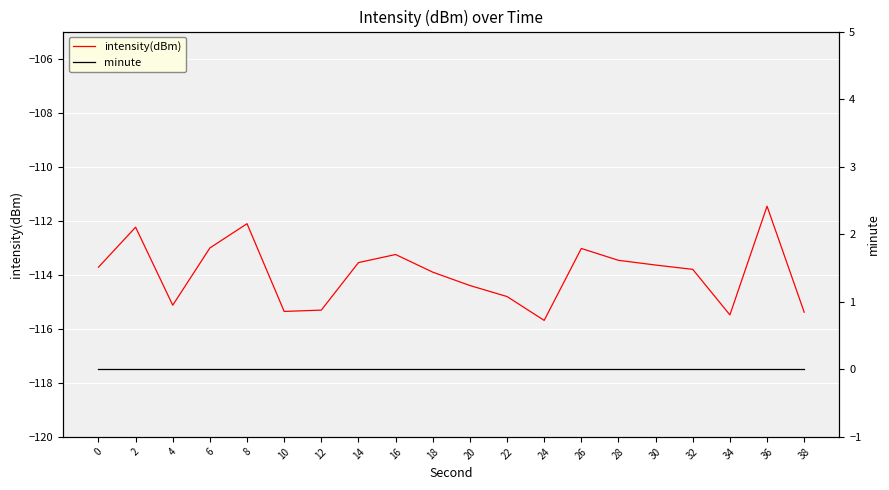

Where does the intensity(dBm) series first go above -113?

2